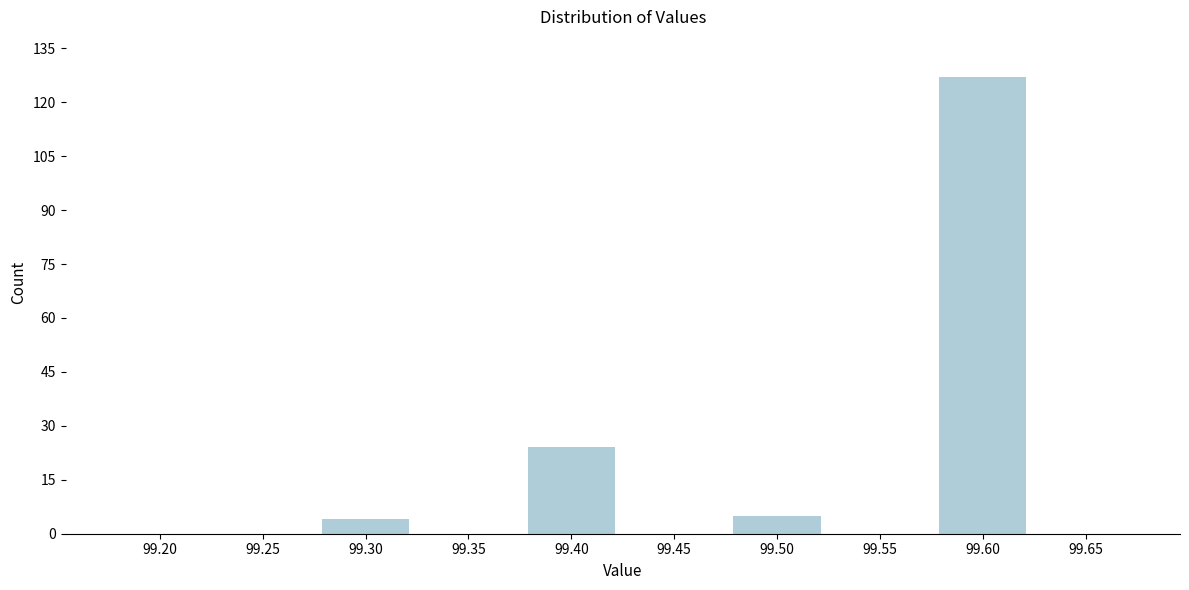

Reading left to right, transcribe all the data shown in this chart.

99.20=0	99.25=0	99.30=4	99.35=0	99.40=24	99.45=0	99.50=5	99.55=0	99.60=127	99.65=0